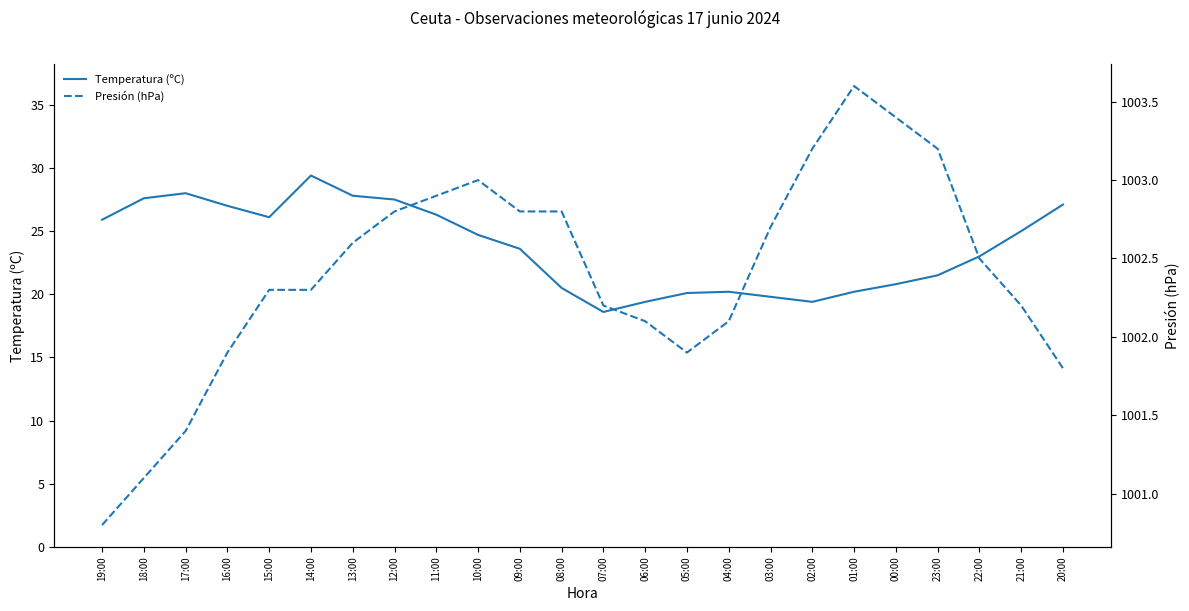

Is the value of Presión (hPa) at 01:00 greater than the value of Temperatura (ºC) at 18:00?

Yes